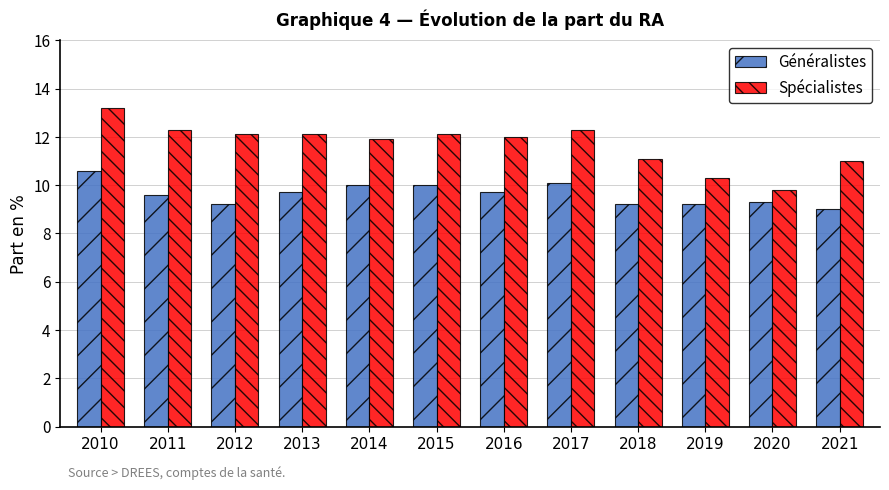

At how many categories does at least one series exceed 10?

11